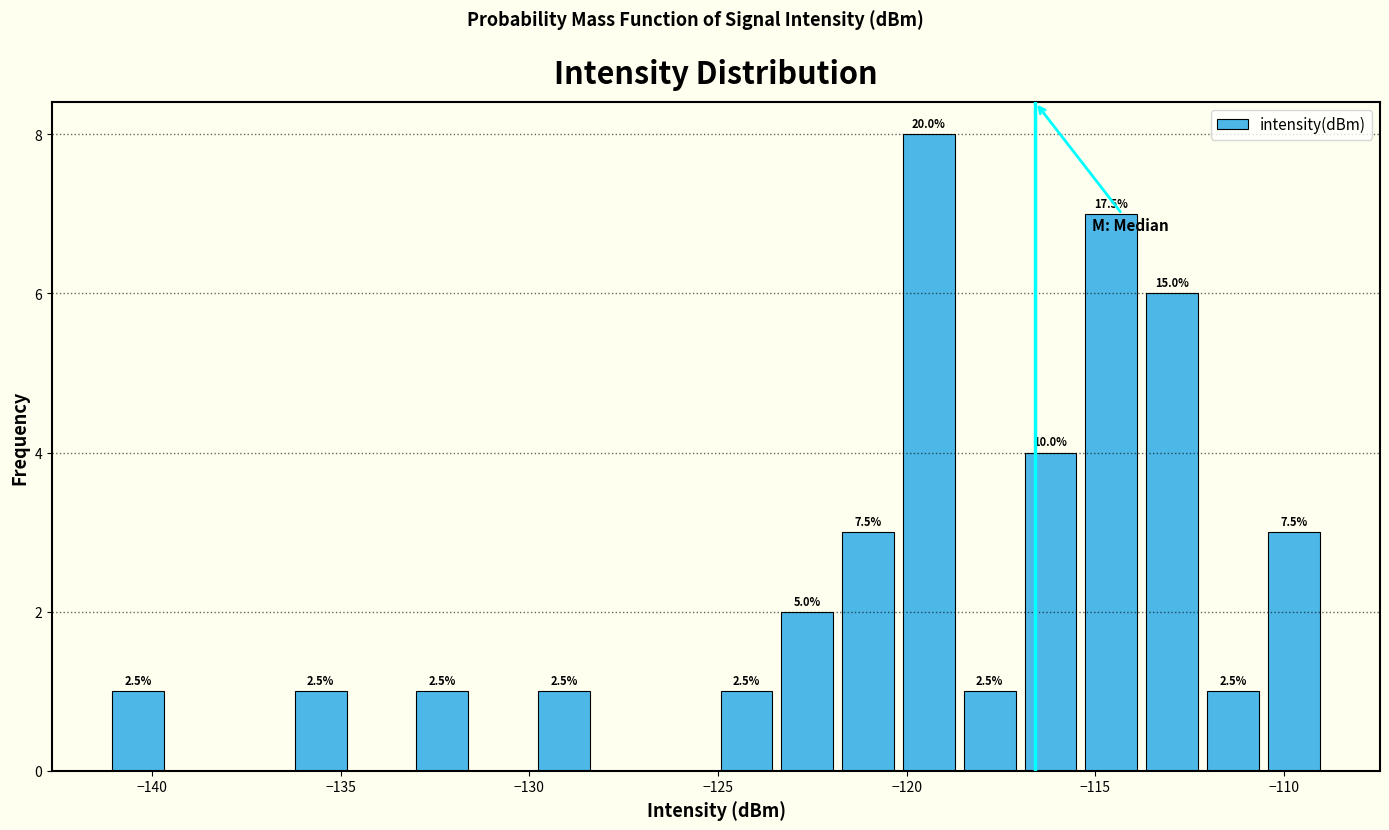

Around what value on the x-axis is the tallest bar? Give the approximate position of its centre, as read against the axis.

-119.5